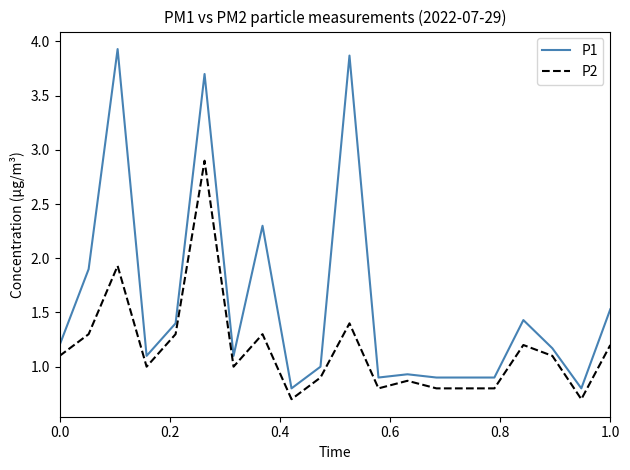

How many lines are shown in the chart?

2